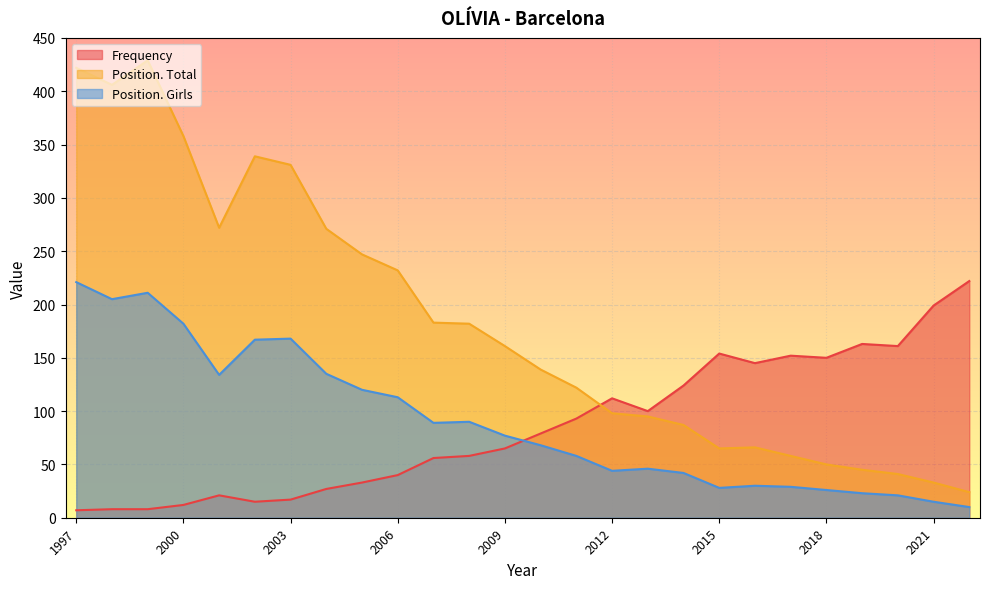

The Position. Girls series shows 134 at 2001. True or false?

True